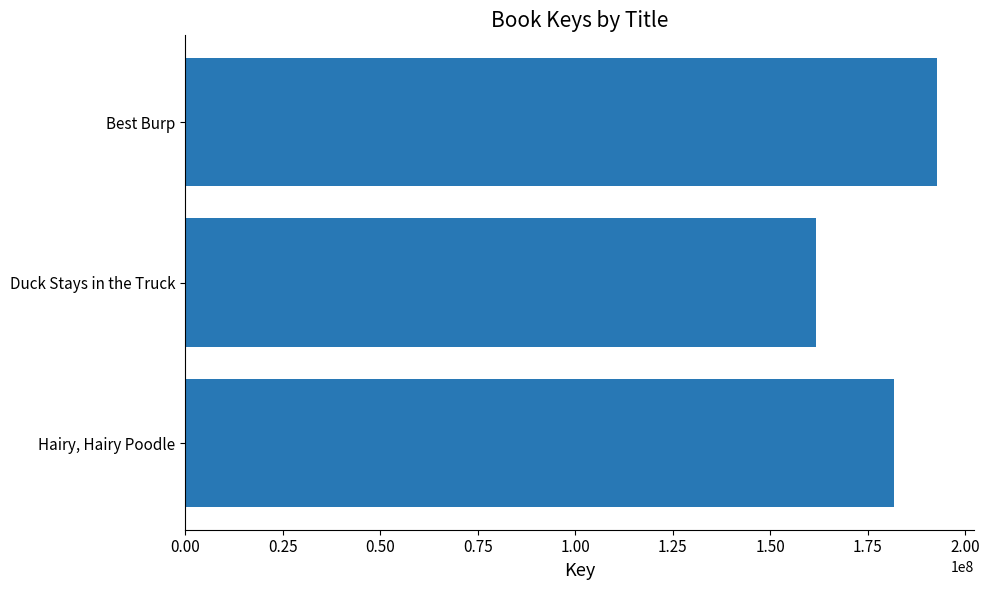

At which category does the chart reach its peak across all series?

Best Burp